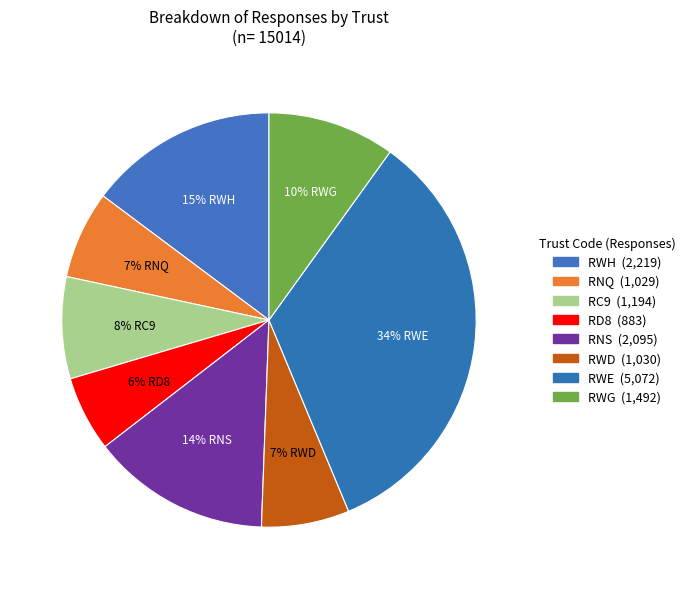

Does RWH account for over 50% of the chart?

No